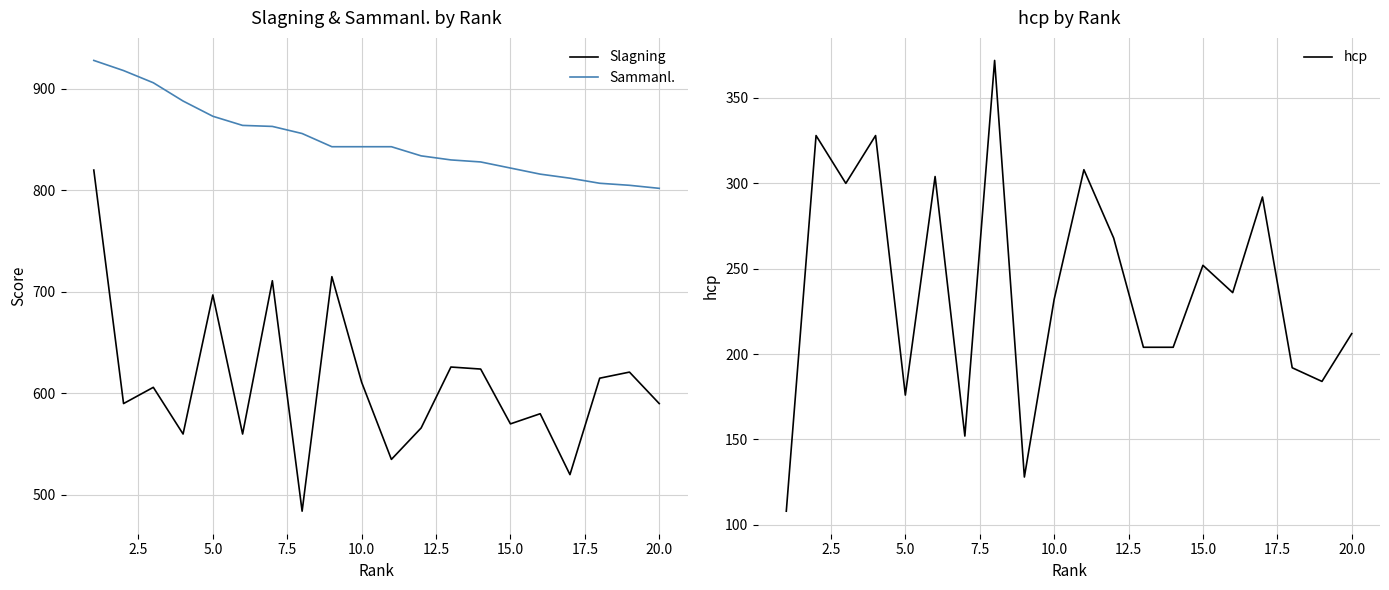

How many interior local peaks does the hcp series have?

7